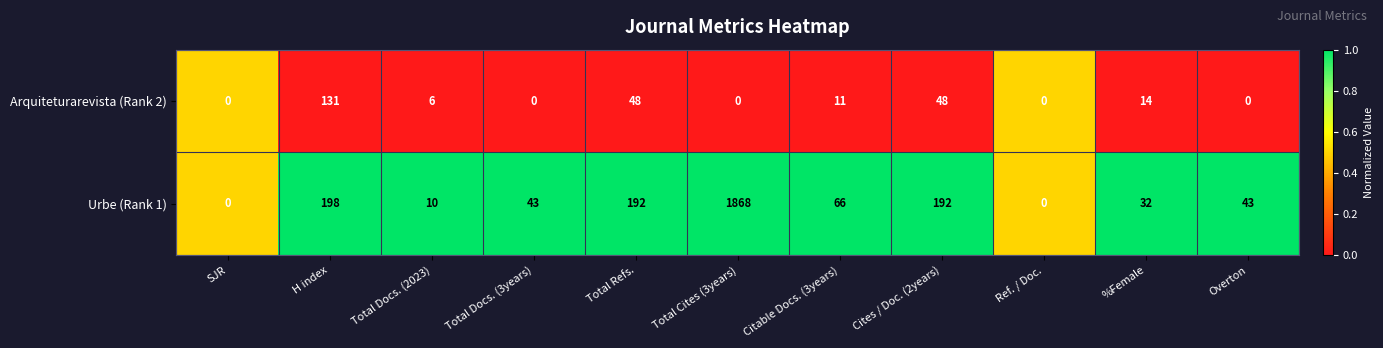

What is the difference between the second highest and minimum values in the Arquiteturarevista (Rank 2) series?

48